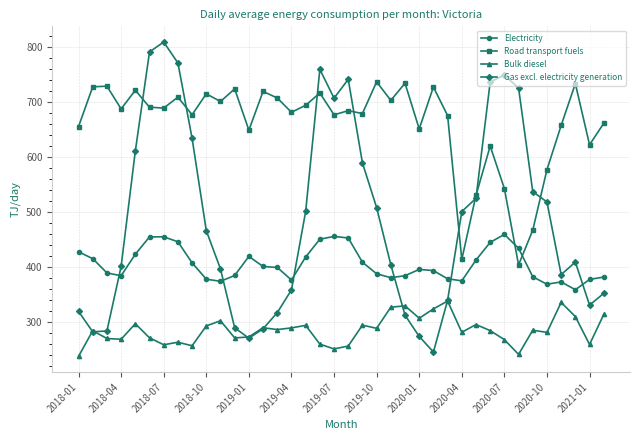

What is the value of the Road transport fuels point at the 17th from the left?

693.9